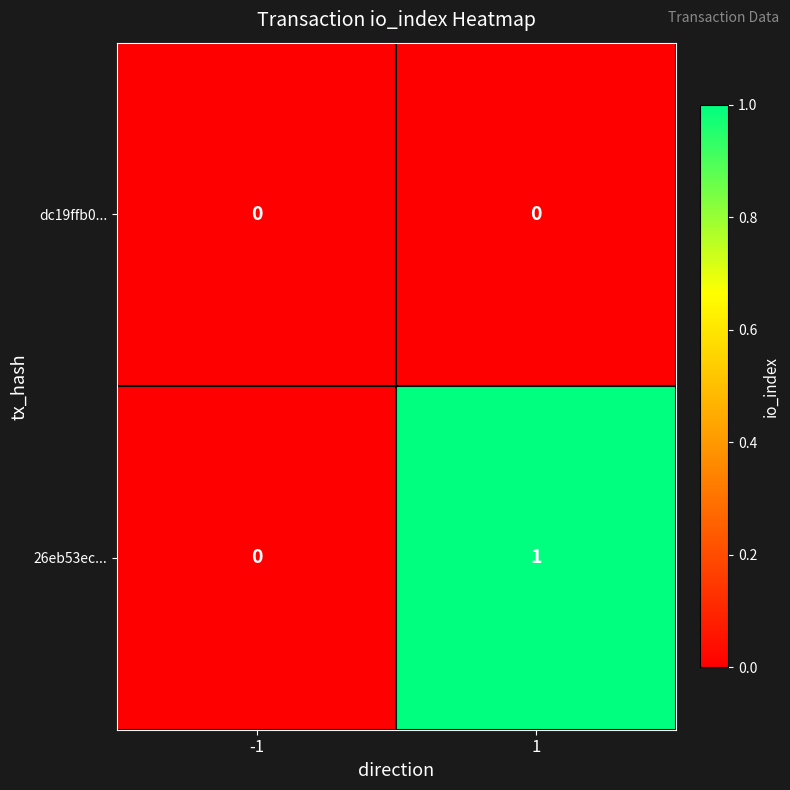

Which series has the largest total across all categories?

26eb53ec...